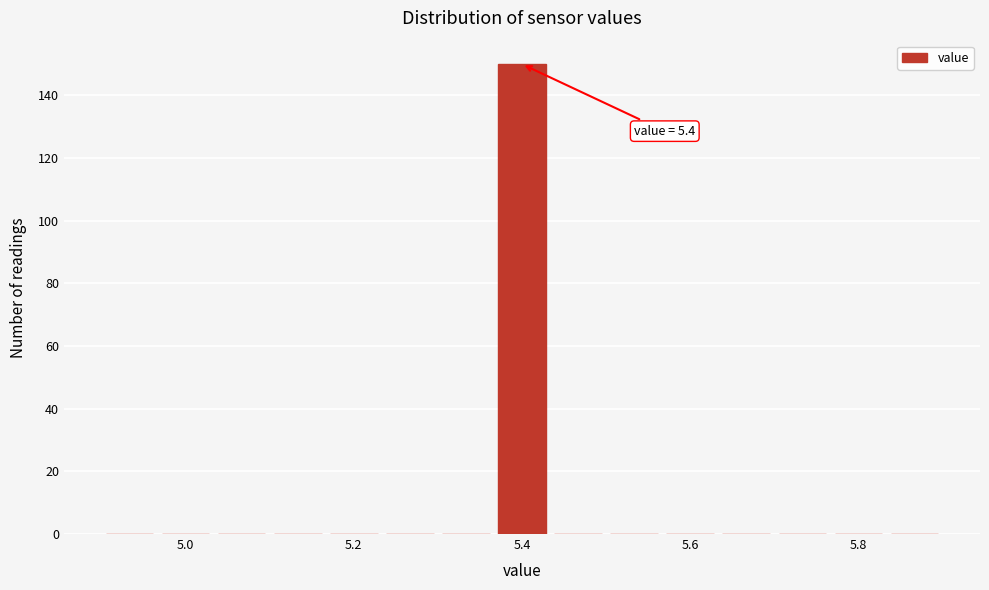

Read against the x-axis, roughly where is the centre of the tallest bar?

5.40